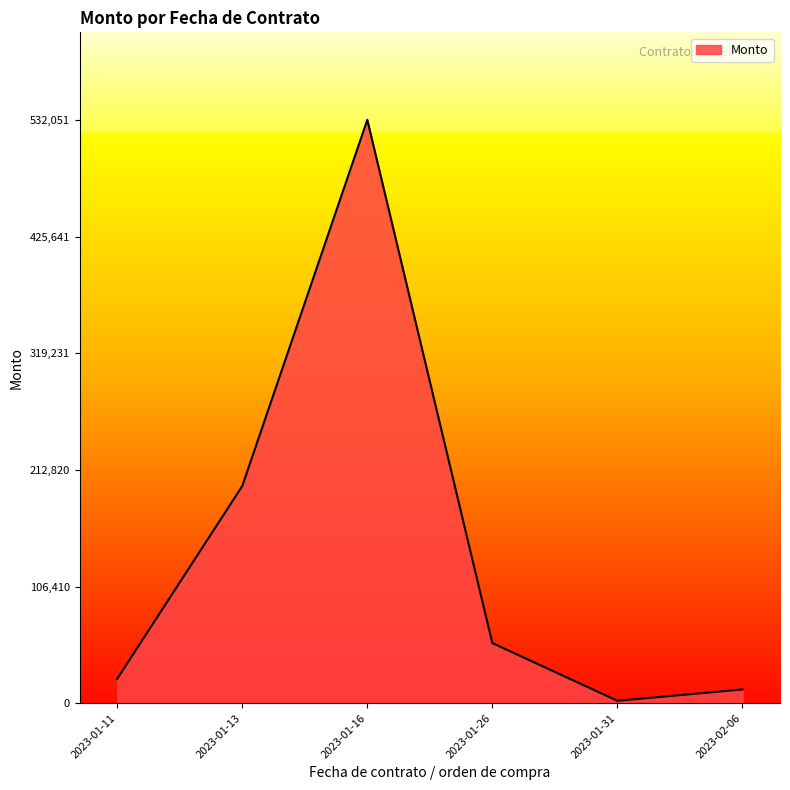

Where is the first local maximum?

2023-01-16